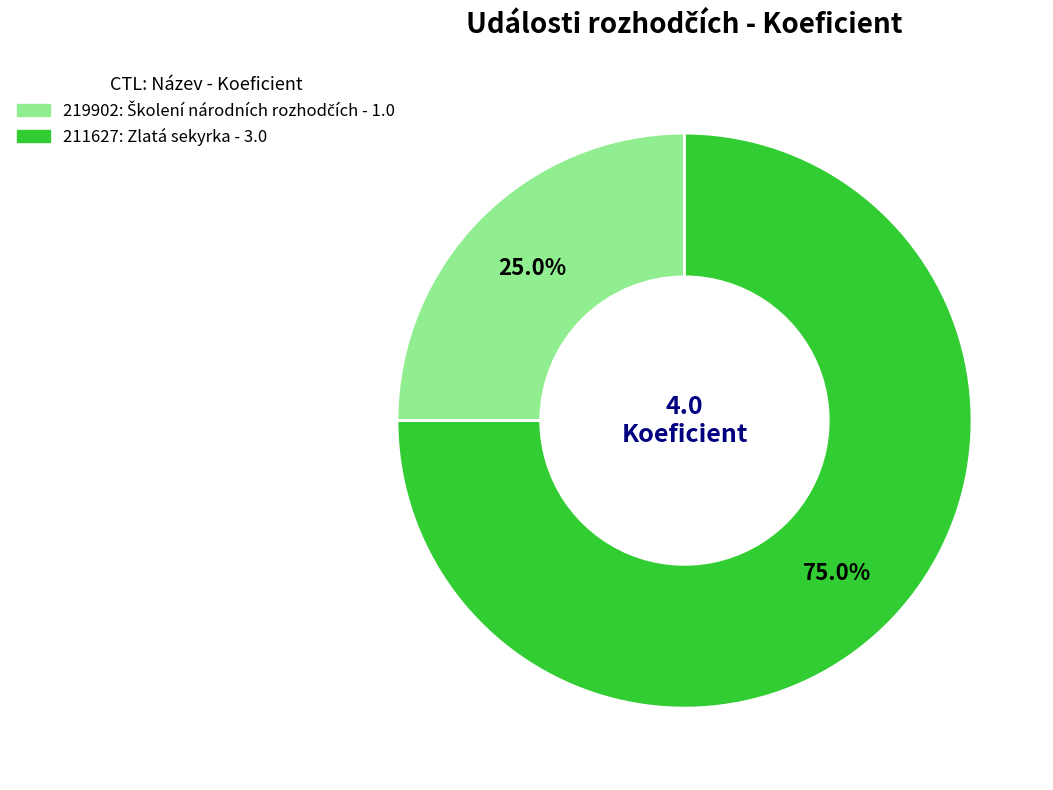

To the nearest percent, what percentage of the pie is 219902?

25%